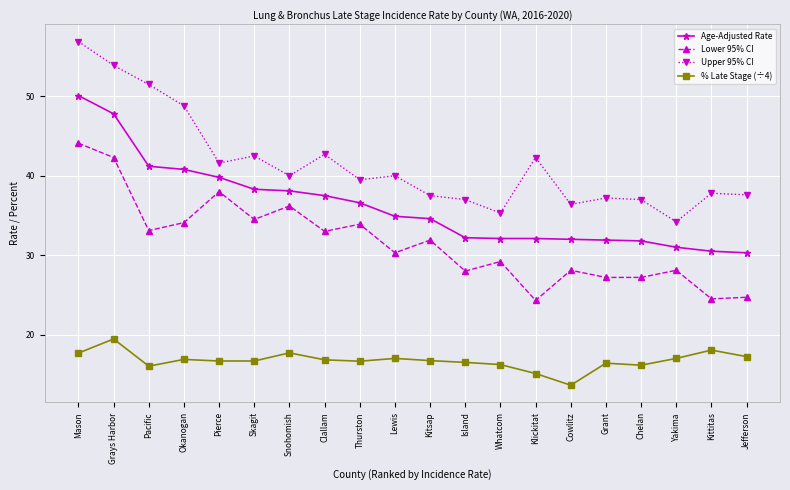

Which series has the largest range (max minus min)?

Upper 95% CI